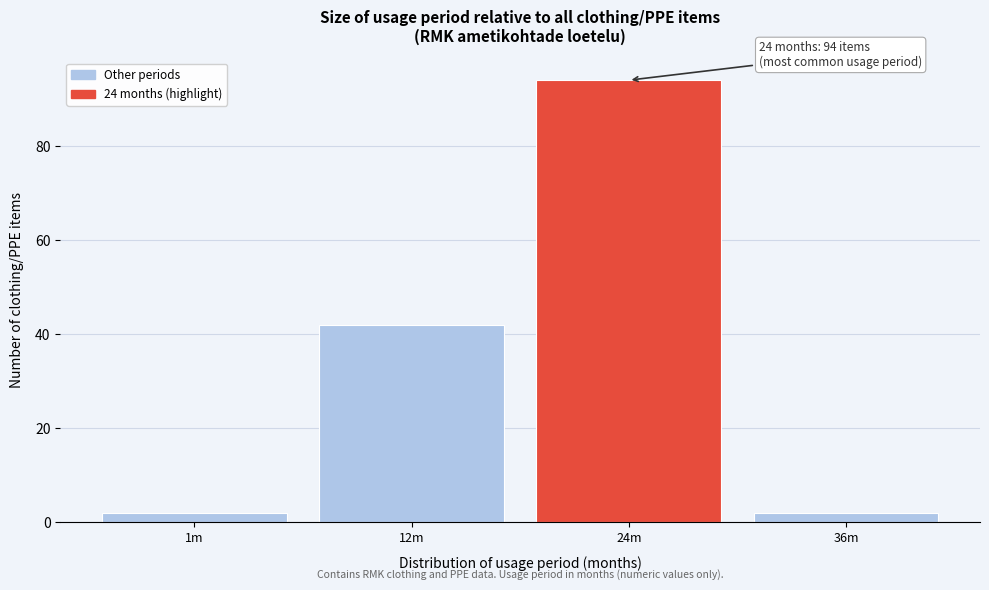

Reading left to right, extract all data points from this chart.

1m=2	12m=42	24m=94	36m=2